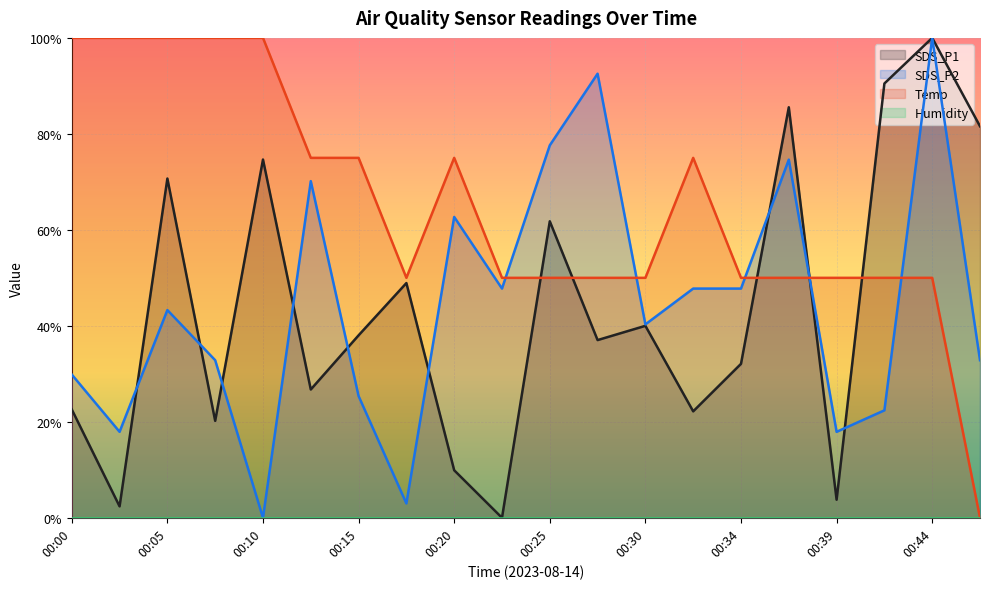

How many lines are shown in the chart?

3